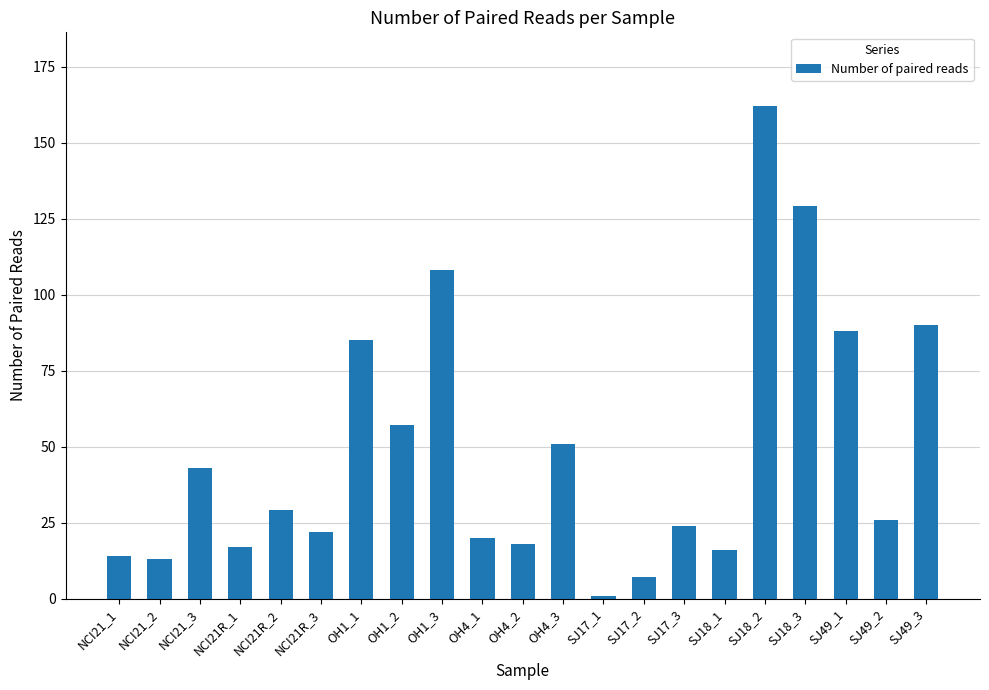

What is the label of the 20th bar from the right?

NCI21_2